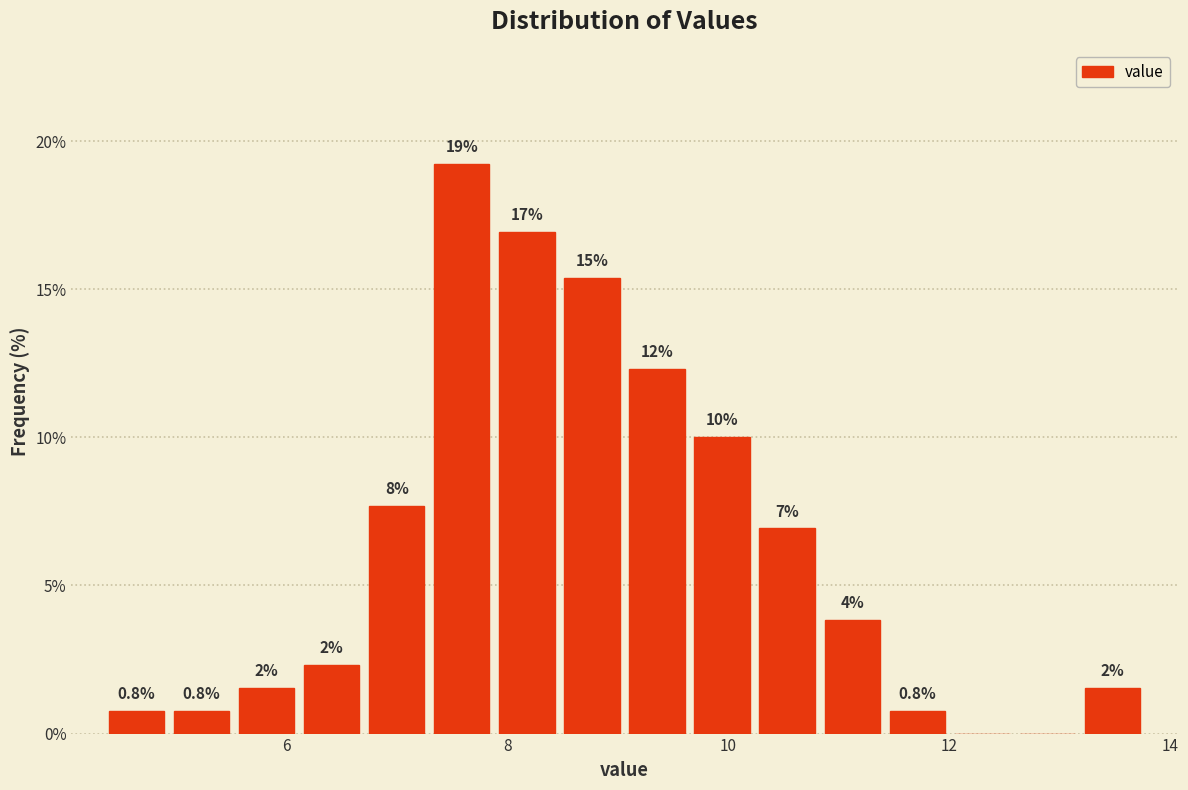

Around what value on the x-axis is the tallest bar? Give the approximate position of its centre, as read against the axis.

7.6